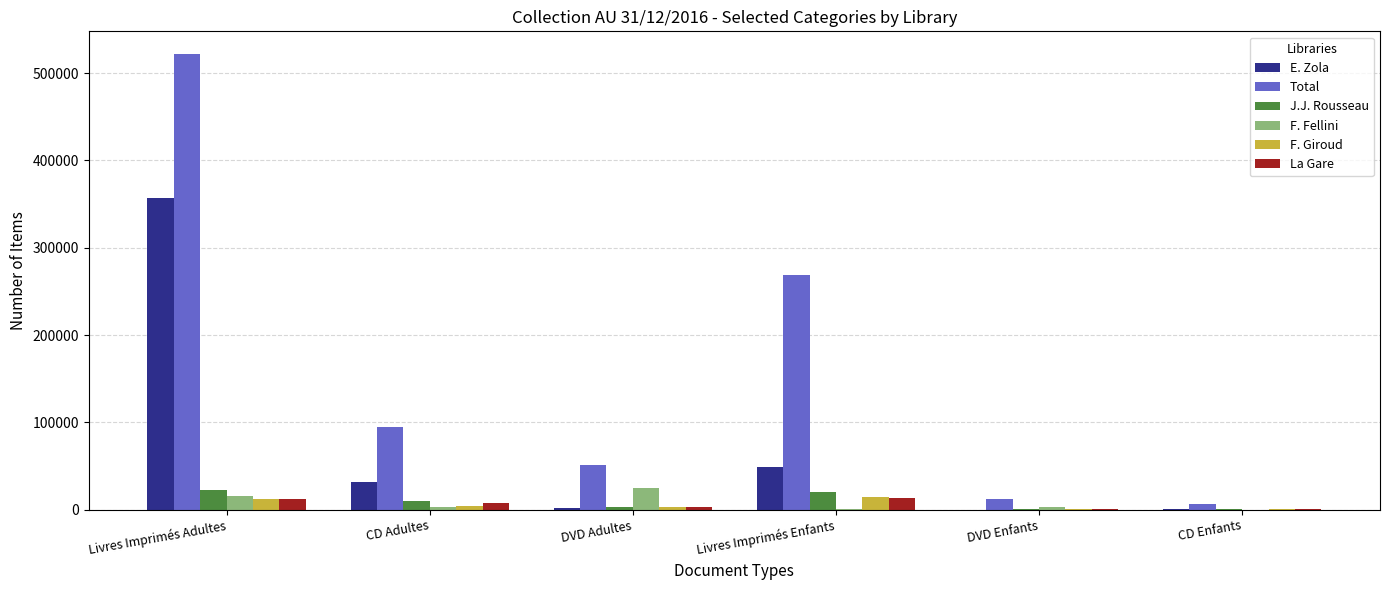

Which series changed the most between DVD Adultes and CD Enfants?

Total